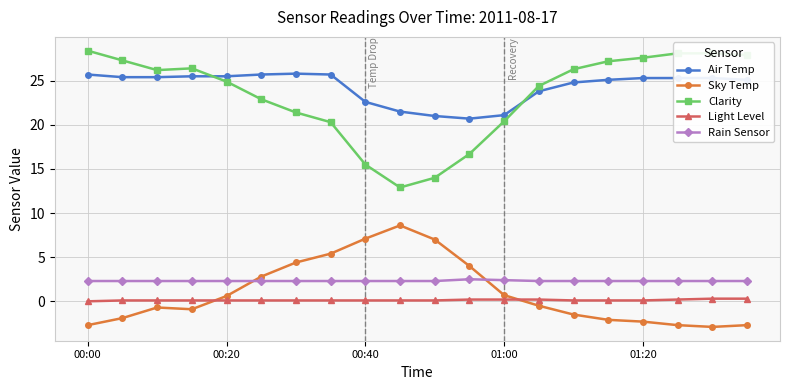

What is the value of the Air Temp point at the 15th from the left?

24.8